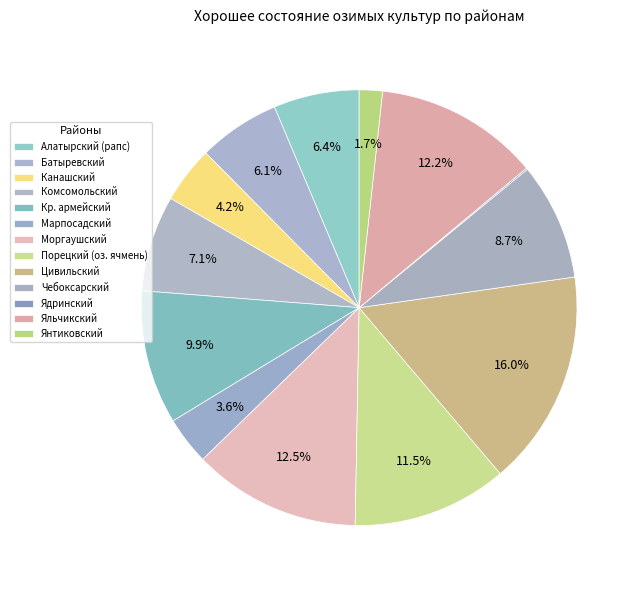

Is there any slice that represents more than half of the pie?

No